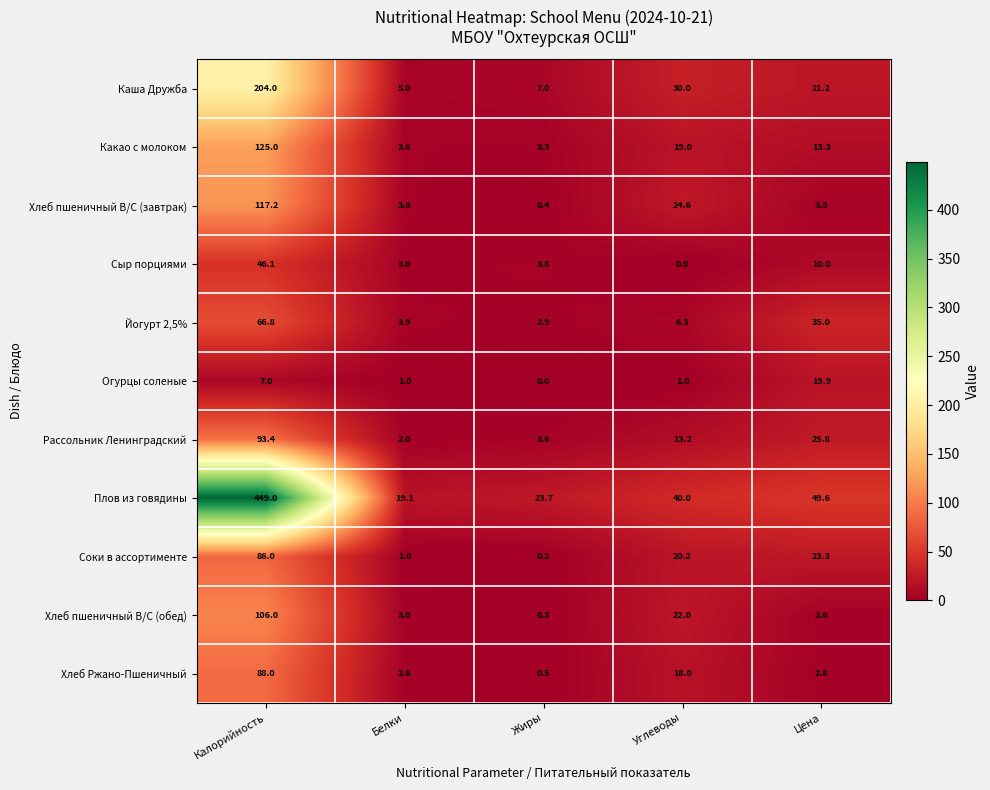

What is the sum of the Йогурт 2,5% values at Цена and Жиры?

37.9